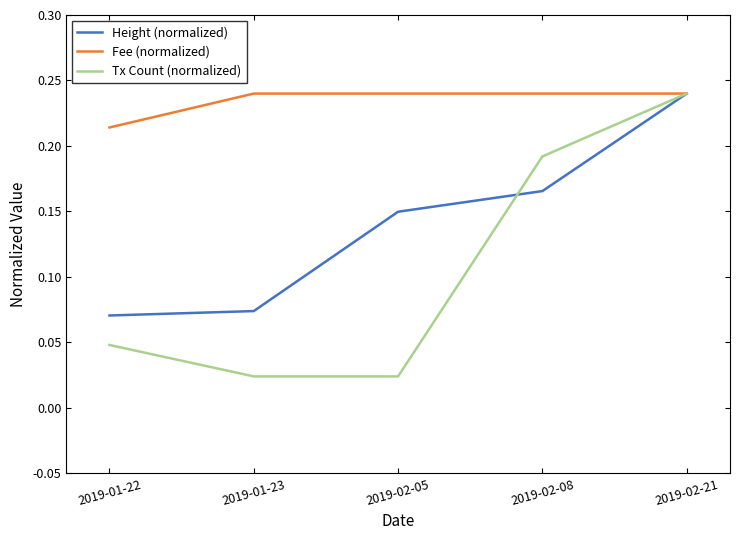

Which series has the largest range (max minus min)?

Tx Count (normalized)